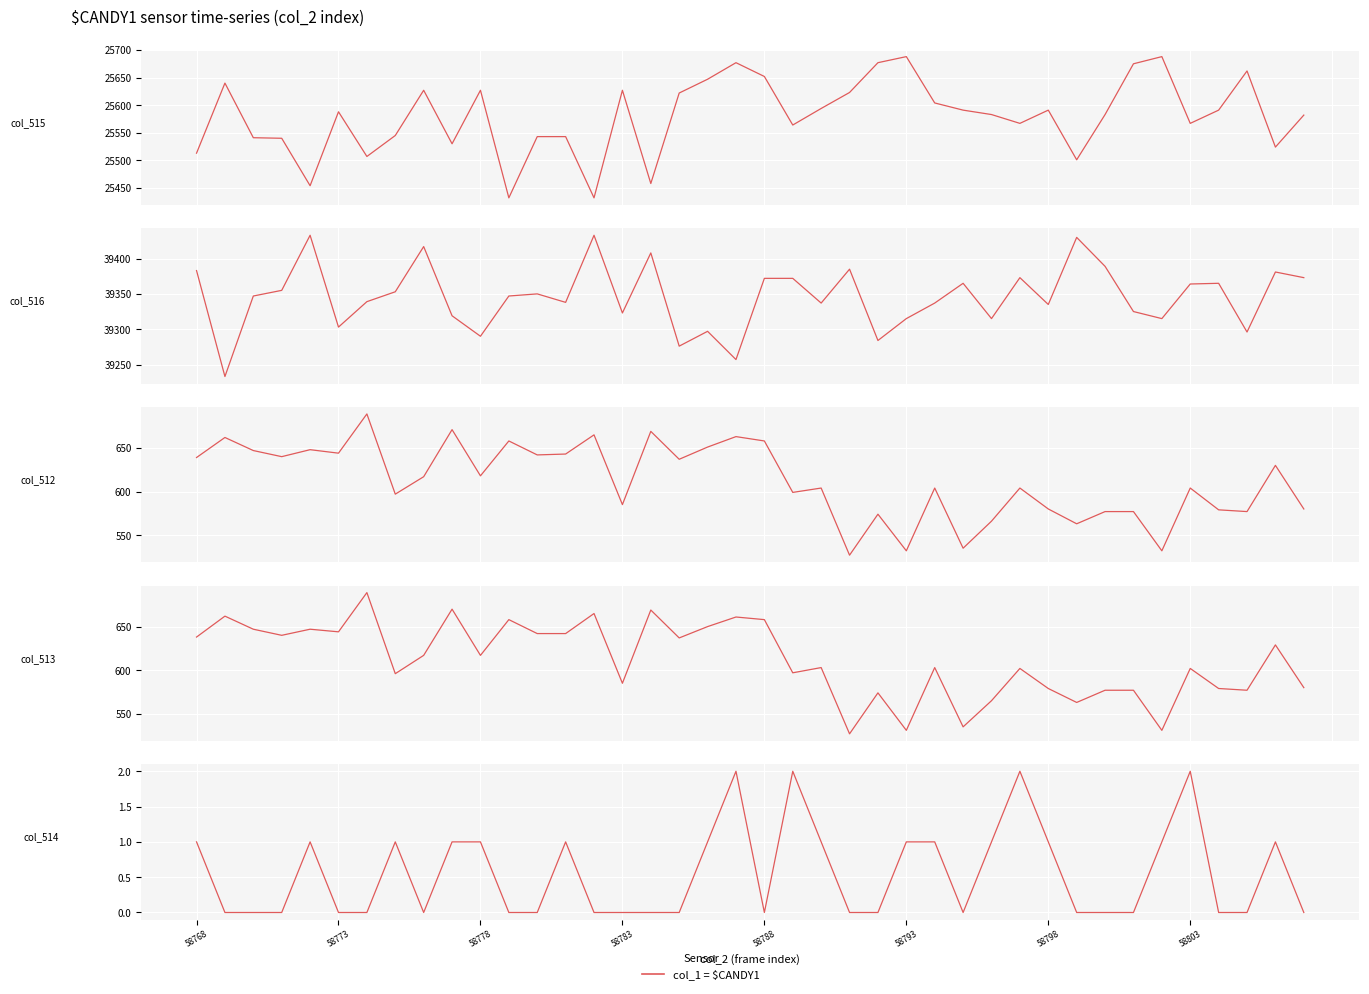

Between 58783 and 11, which series saw the biggest shift?

col_515